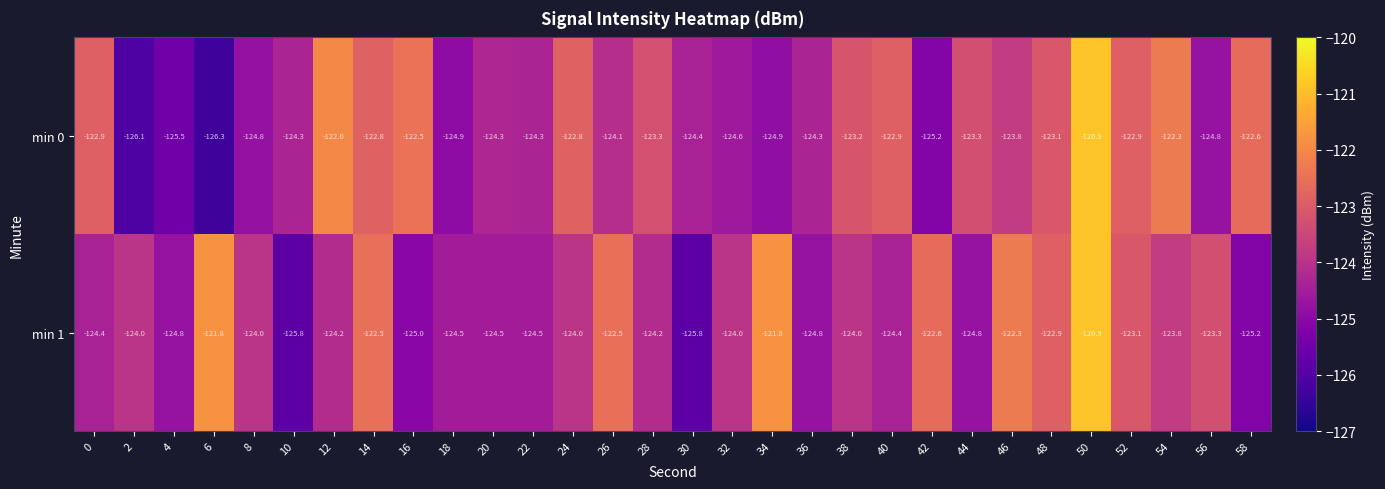

What is the sum of all min 1 values?

-3714.4